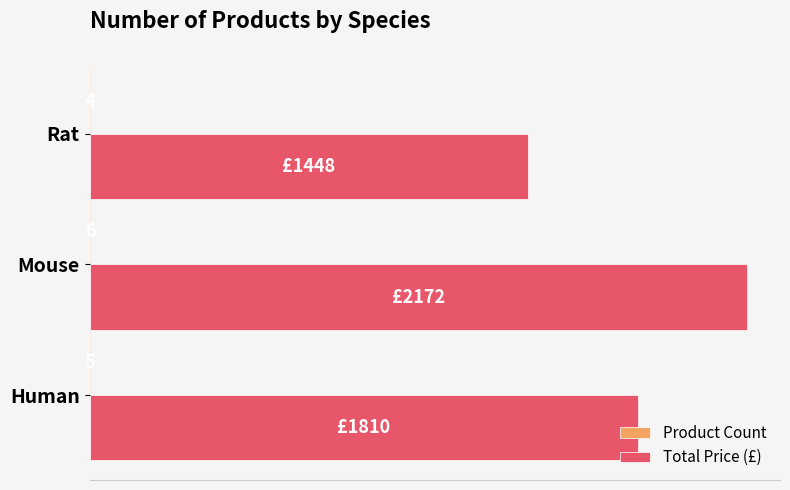

Which series has the largest total across all categories?

Total Price (£)